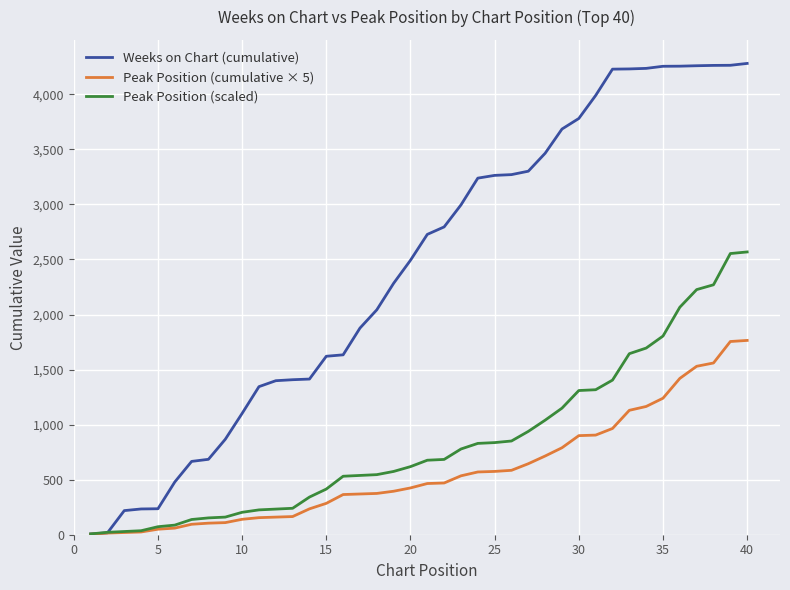

What is the minimum value shown in the chart?

5.0